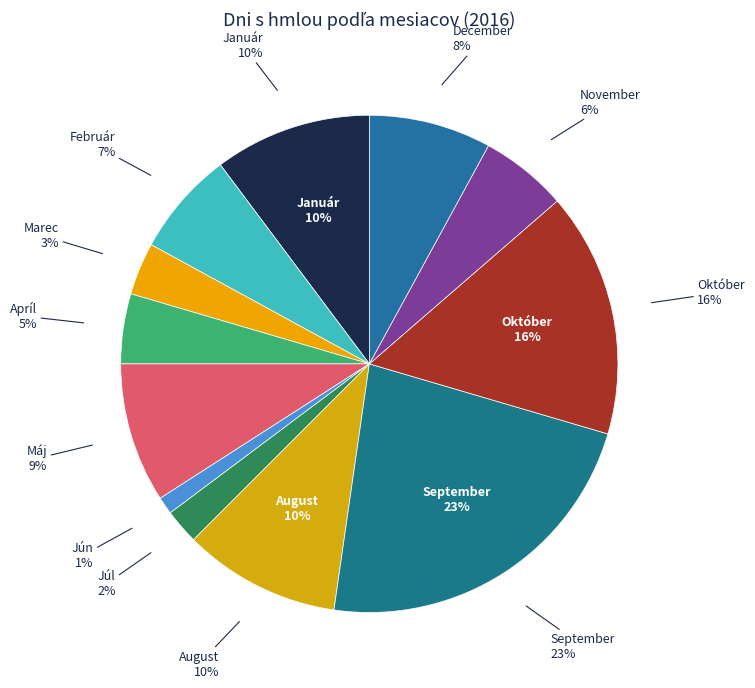

What percentage is the Február slice, to the nearest percent?

7%